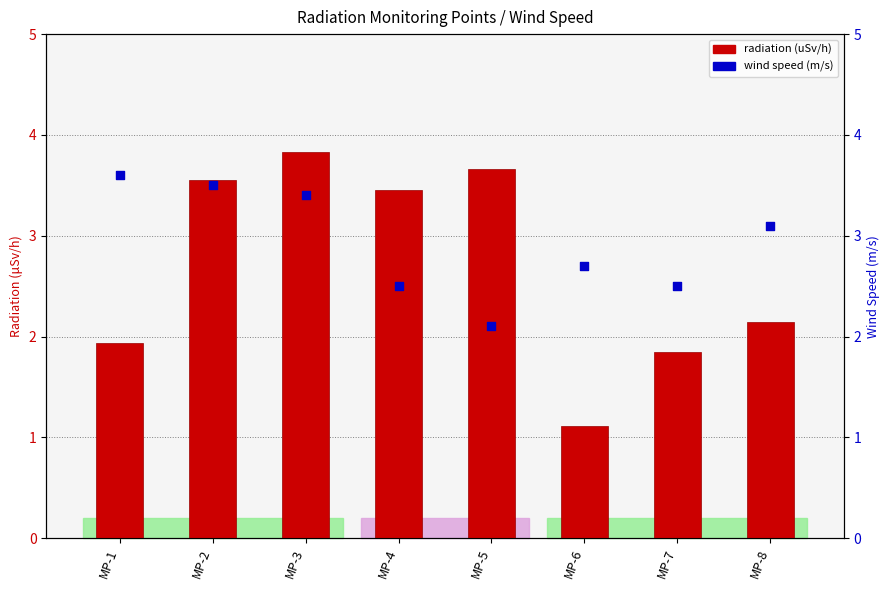

Which series contains the highest Y value?

radiation (uSv/h)